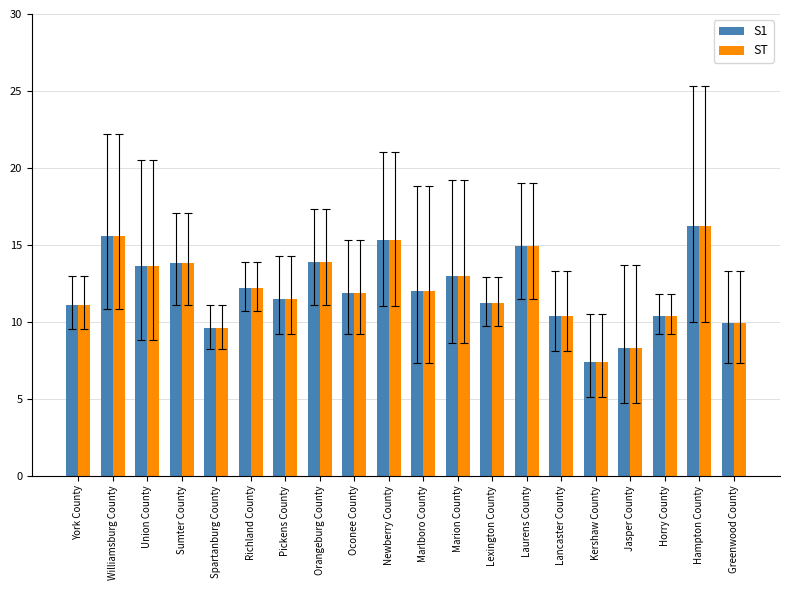

What is the maximum value shown in the chart?

16.2